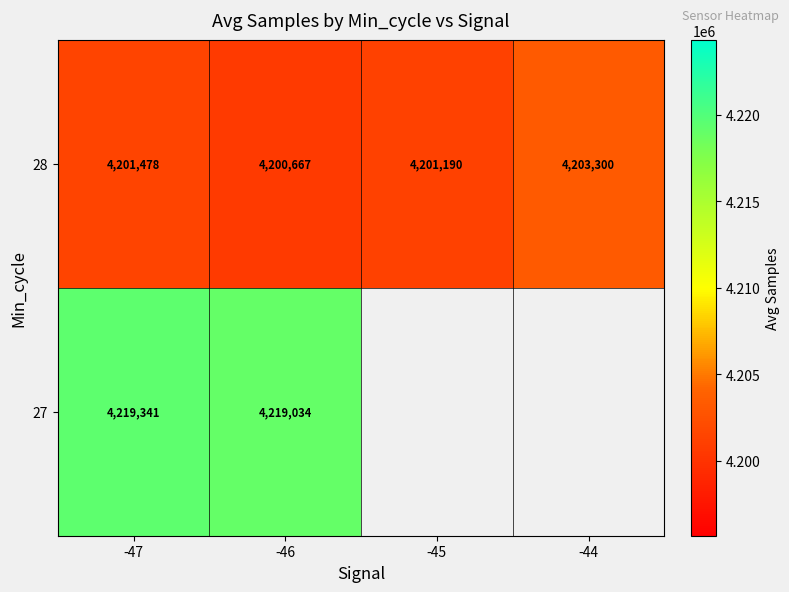

Where is 28 nearest to the value 4201983?

-47